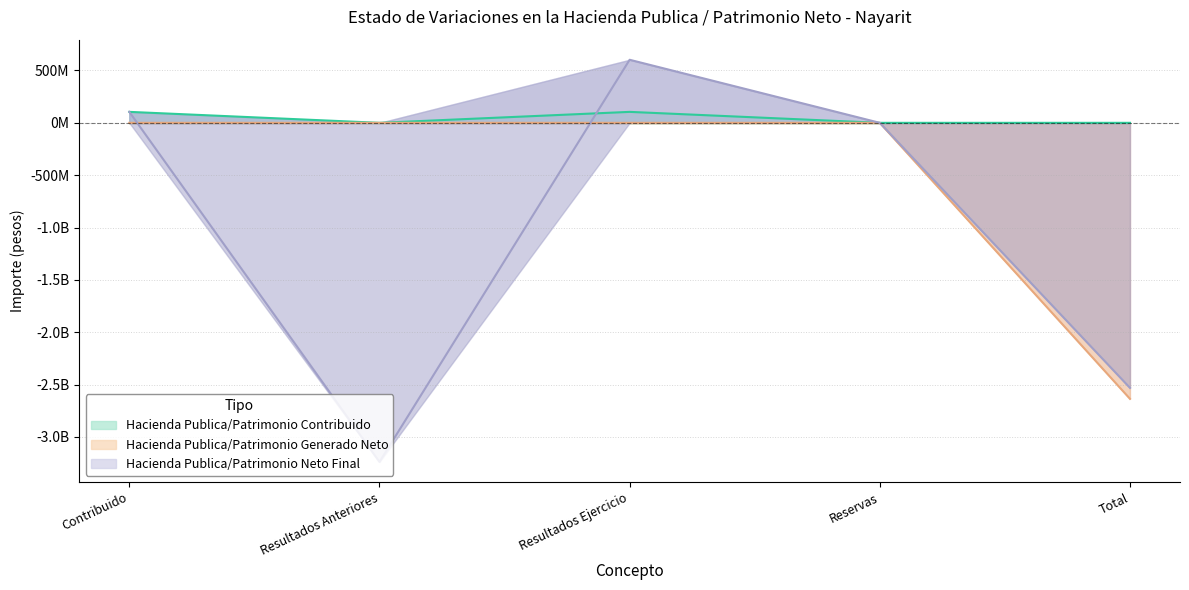

True or false: Hacienda Publica/Patrimonio Generado Neto and Hacienda Publica/Patrimonio Contribuido cross at least once.

False